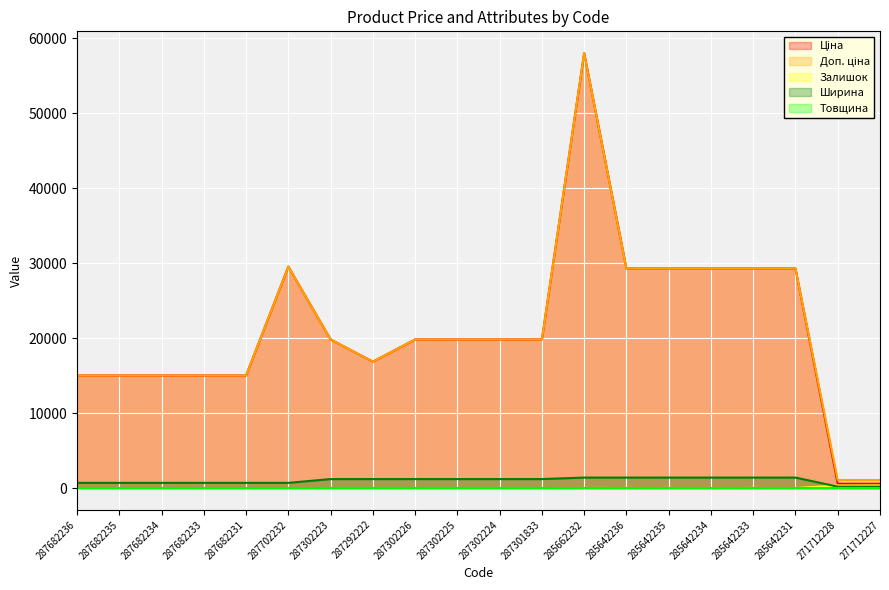

Which category has the highest value across all series?

285662232